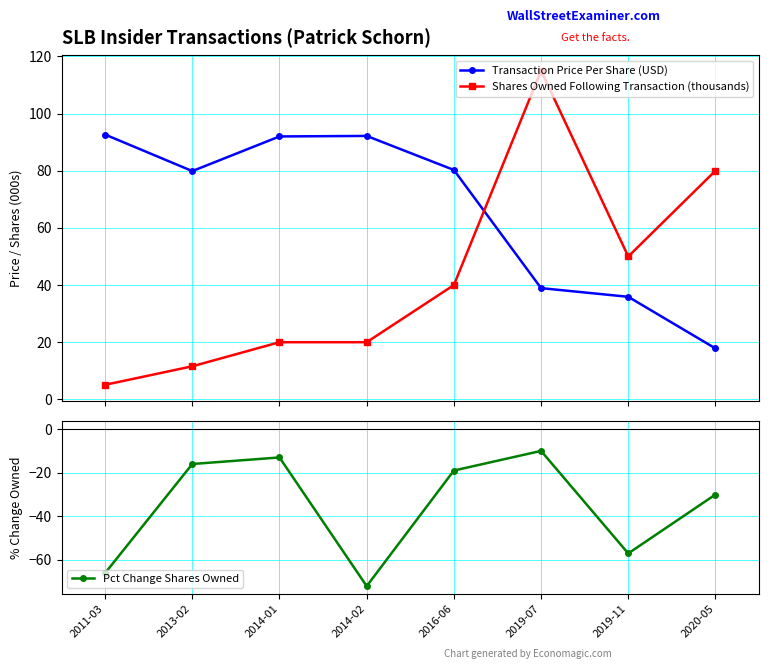

What is the total value across all series at 2013-02?

75.5